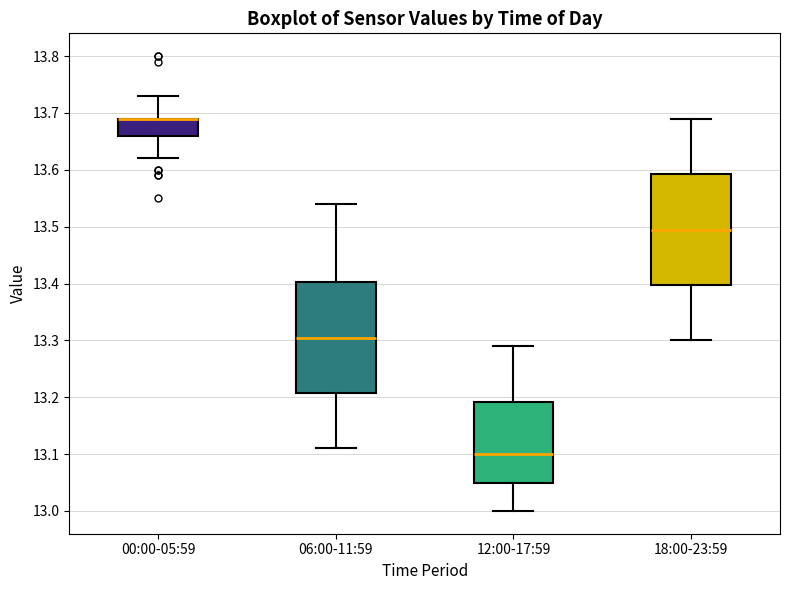

Where is the upper edge of the box for 12:00-17:59 on the y-axis? The values are not printed on the chart, so give them approximately, as read against the axis.

13.19